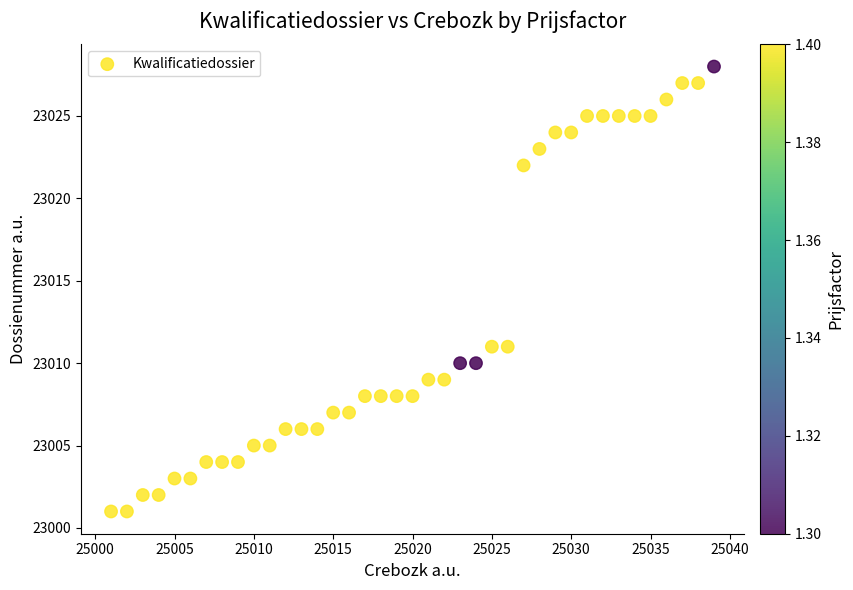

What is the range of Y values (max minus min)?

27